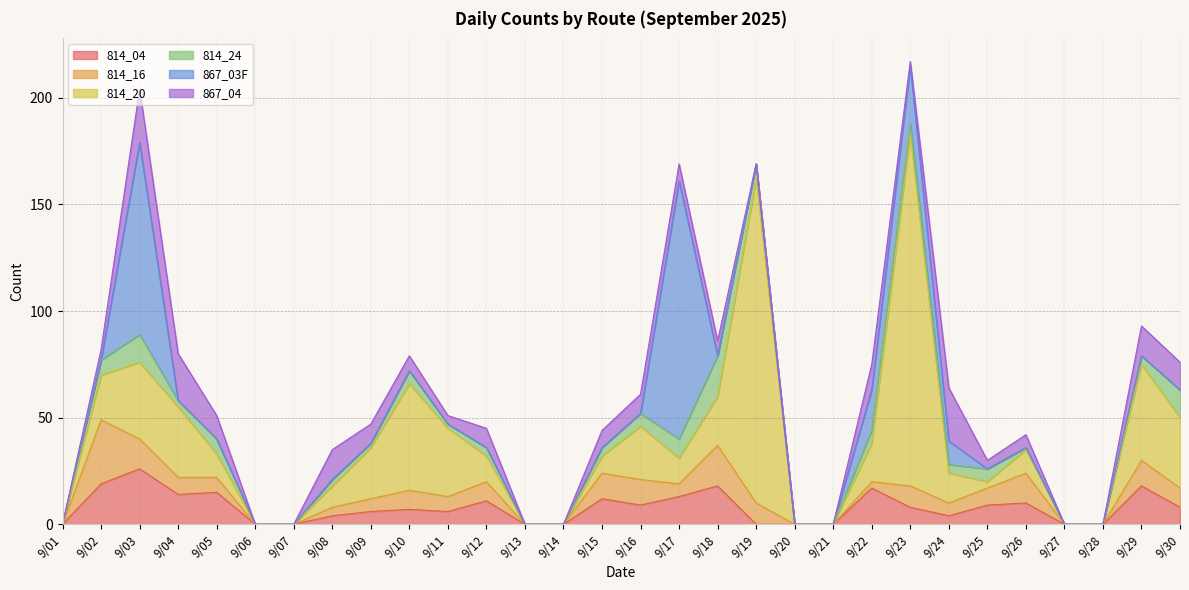

Reading right to left, list all the values displayed in this chart.

814_04: 9/30=8	9/29=18	9/28=0	9/27=0	9/26=10	9/25=9	9/24=4	9/23=8	9/22=17	9/21=0	9/20=0	9/19=0	9/18=18	9/17=13	9/16=9	9/15=12	9/14=0	9/13=0	9/12=11	9/11=6	9/10=7	9/09=6	9/08=4	9/07=0	9/06=0	9/05=15	9/04=14	9/03=26	9/02=19	9/01=0
814_16: 9/30=9	9/29=12	9/28=0	9/27=0	9/26=14	9/25=8	9/24=6	9/23=10	9/22=3	9/21=0	9/20=0	9/19=10	9/18=19	9/17=6	9/16=12	9/15=12	9/14=0	9/13=0	9/12=9	9/11=7	9/10=9	9/09=6	9/08=4	9/07=0	9/06=0	9/05=7	9/04=8	9/03=14	9/02=30	9/01=0
814_20: 9/30=33	9/29=45	9/28=0	9/27=0	9/26=11	9/25=3	9/24=14	9/23=165	9/22=18	9/21=0	9/20=0	9/19=152	9/18=23	9/17=12	9/16=25	9/15=8	9/14=0	9/13=0	9/12=12	9/11=32	9/10=50	9/09=24	9/08=10	9/07=0	9/06=0	9/05=11	9/04=33	9/03=36	9/02=21	9/01=0
814_24: 9/30=13	9/29=4	9/28=0	9/27=0	9/26=1	9/25=6	9/24=4	9/23=5	9/22=6	9/21=0	9/20=0	9/19=7	9/18=19	9/17=9	9/16=6	9/15=4	9/14=0	9/13=0	9/12=4	9/11=2	9/10=6	9/09=2	9/08=3	9/07=0	9/06=0	9/05=7	9/04=3	9/03=13	9/02=7	9/01=0
867_03F: 9/30=0	9/29=0	9/28=0	9/27=0	9/26=0	9/25=0	9/24=11	9/23=27	9/22=19	9/21=0	9/20=0	9/19=0	9/18=0	9/17=121	9/16=0	9/15=0	9/14=0	9/13=0	9/12=0	9/11=0	9/10=0	9/09=0	9/08=0	9/07=0	9/06=0	9/05=0	9/04=0	9/03=90	9/02=0	9/01=0
867_04: 9/30=13	9/29=14	9/28=0	9/27=0	9/26=6	9/25=4	9/24=25	9/23=2	9/22=12	9/21=0	9/20=0	9/19=0	9/18=7	9/17=8	9/16=9	9/15=8	9/14=0	9/13=0	9/12=9	9/11=4	9/10=7	9/09=9	9/08=14	9/07=0	9/06=0	9/05=11	9/04=22	9/03=25	9/02=5	9/01=0